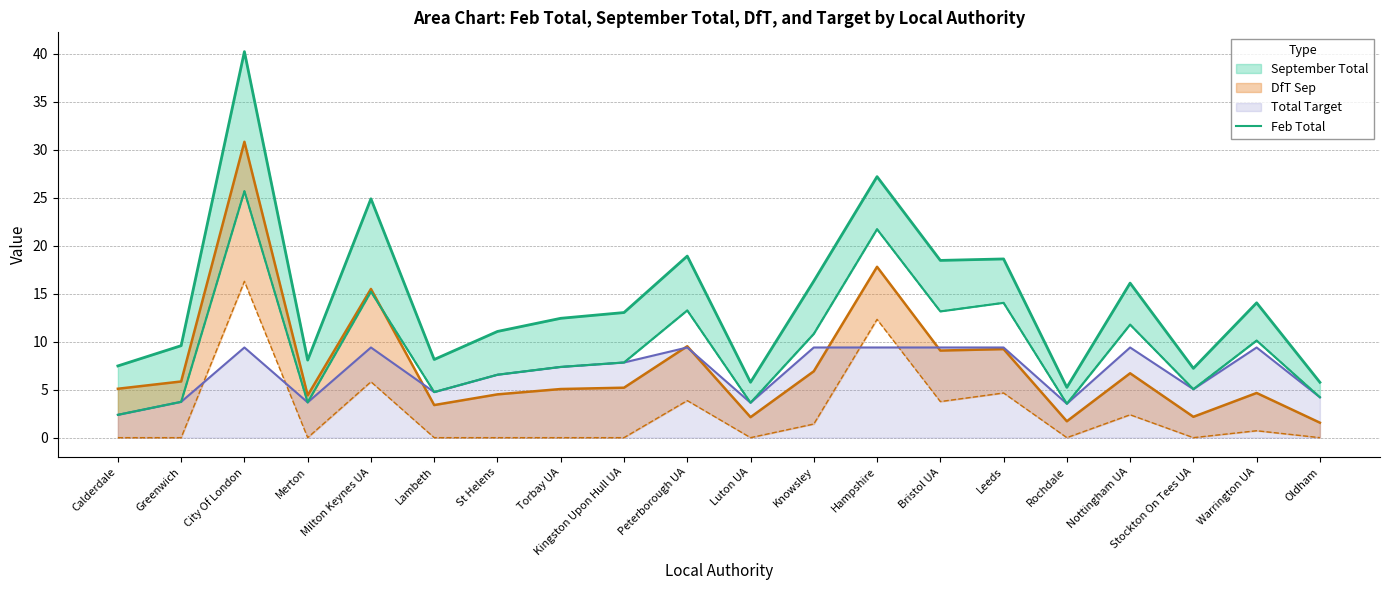

How many points are higher than both their immediate neighbors (excluding endpoints)?

7